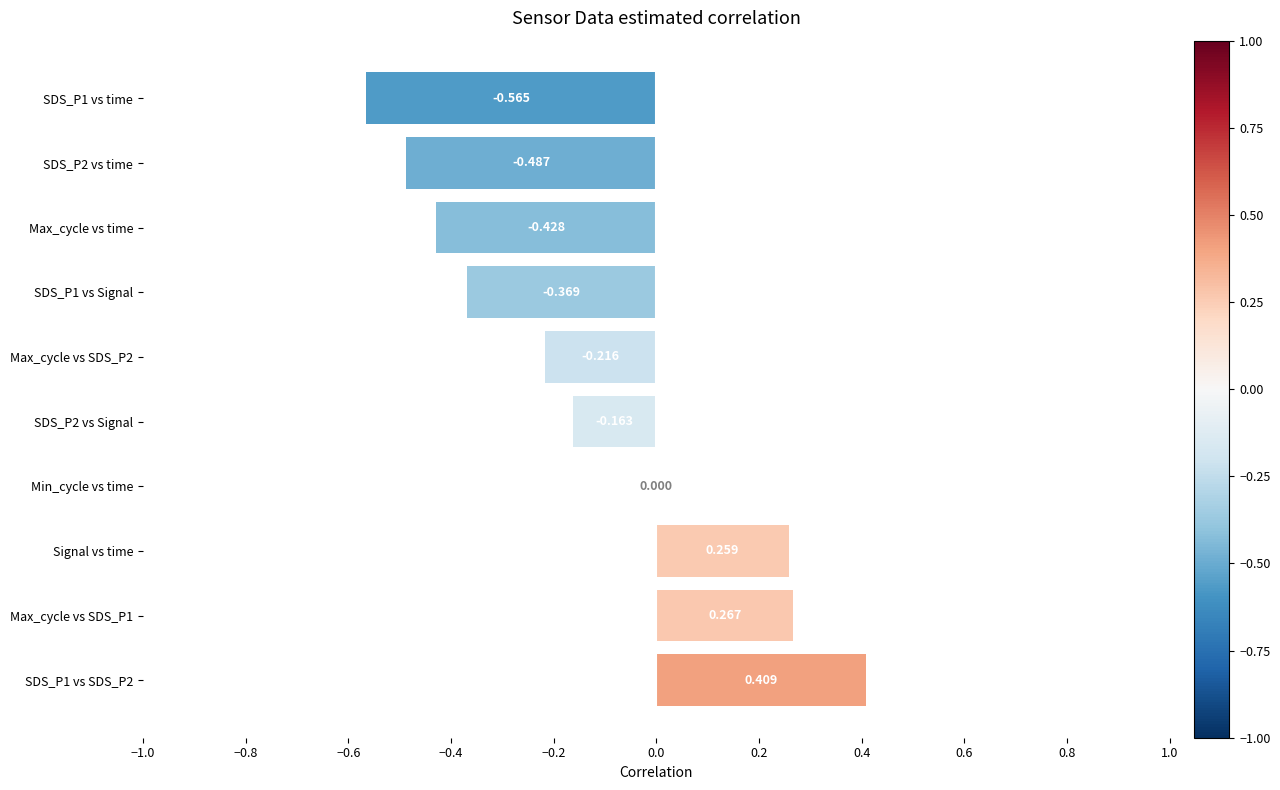

Where is the data nearest to the value 0?

Min_cycle vs time